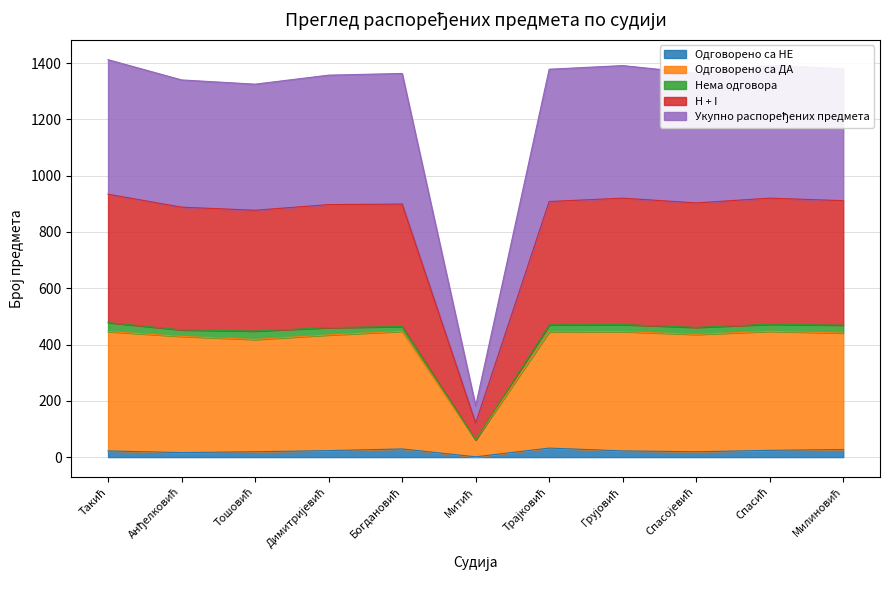

True or false: Одговорено са ДА has more than 0 points higher than both neighbors.

True